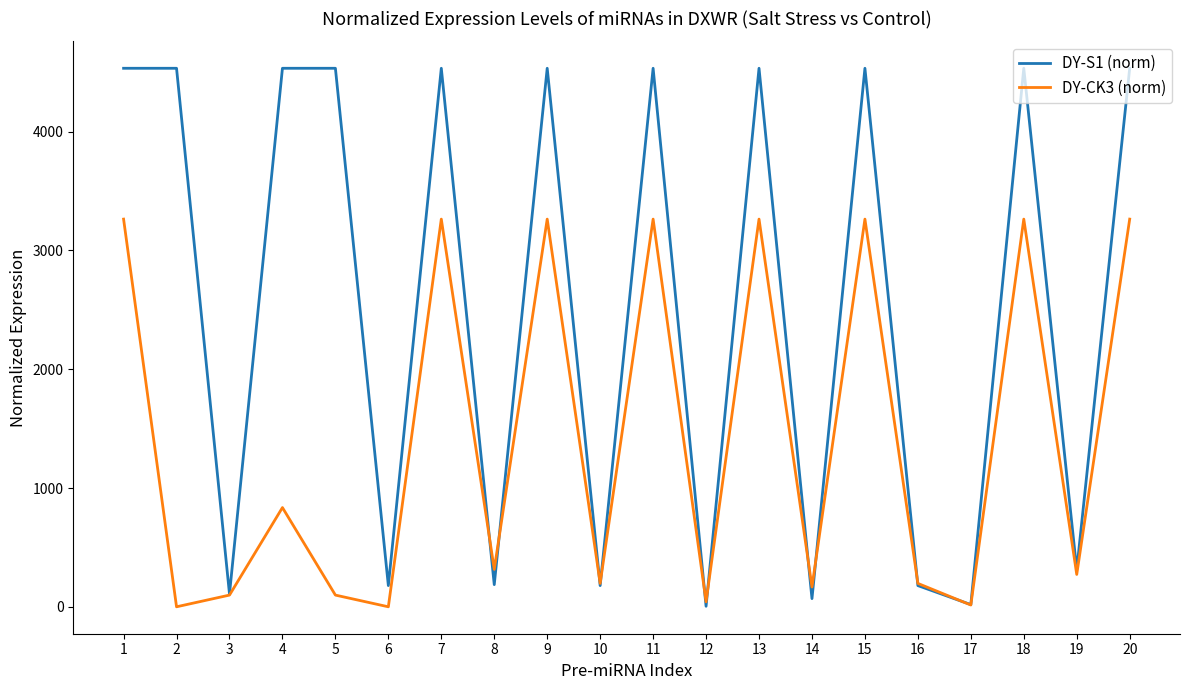

The value of DY-CK3 (norm) at 4 is 1360.0. True or false?

False